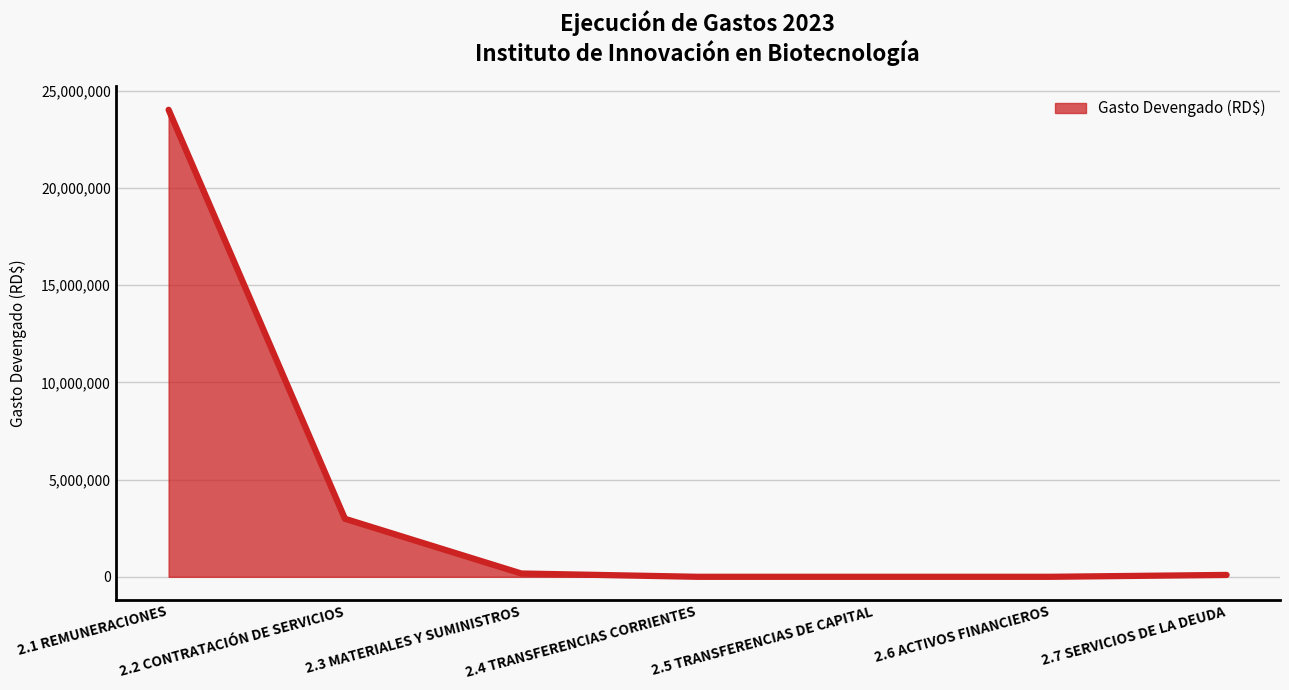

What is the greatest value displayed?

24030474.8